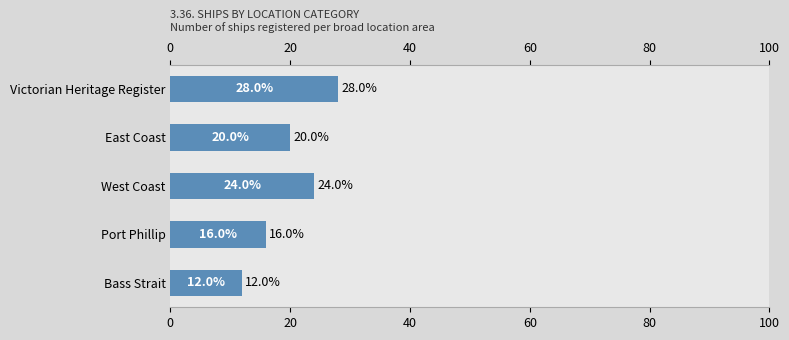

What is the greatest value displayed?

28.0